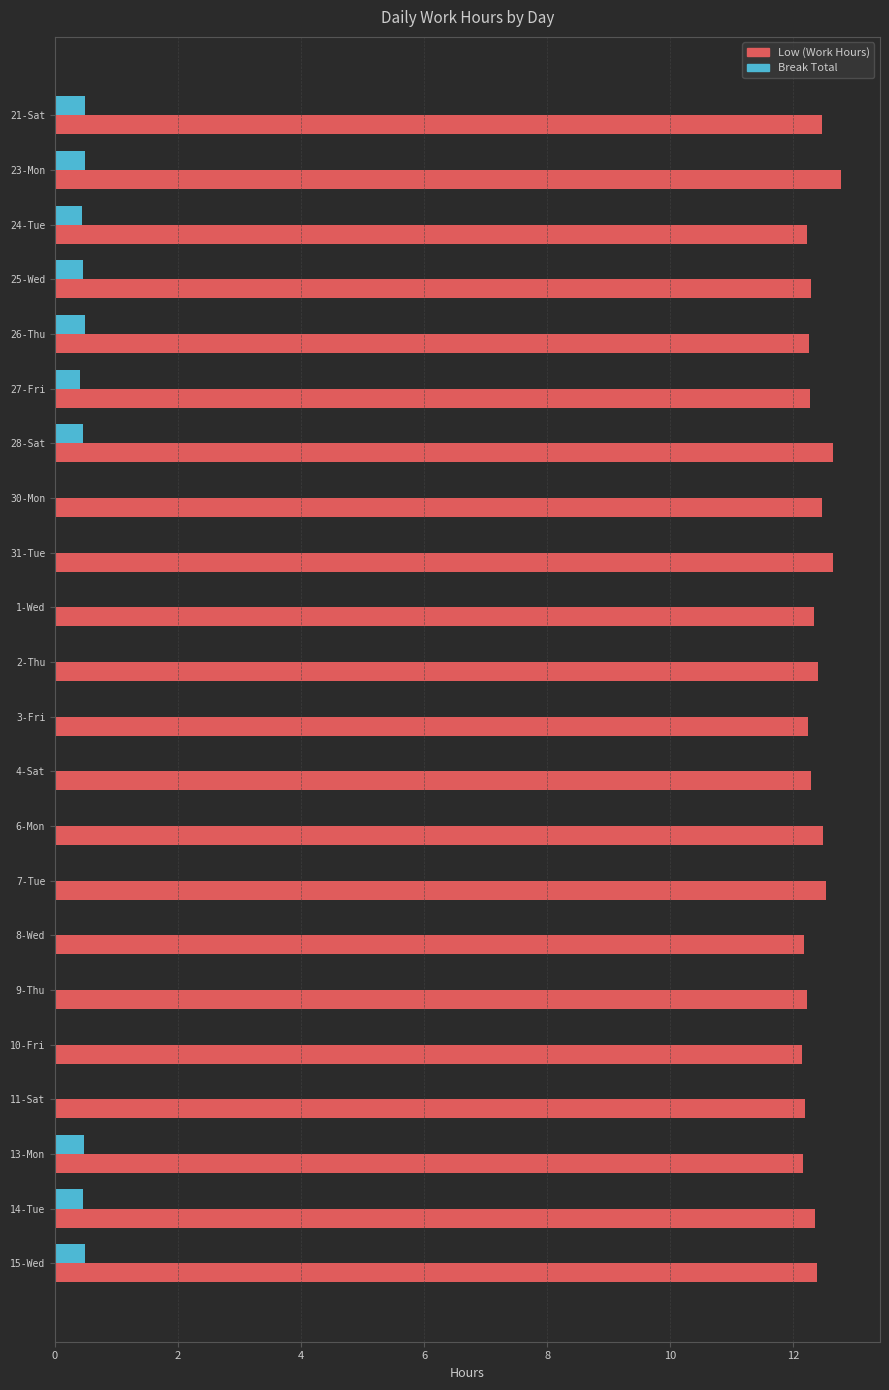

What is the highest value of the Low (Work Hours) series?

12.8